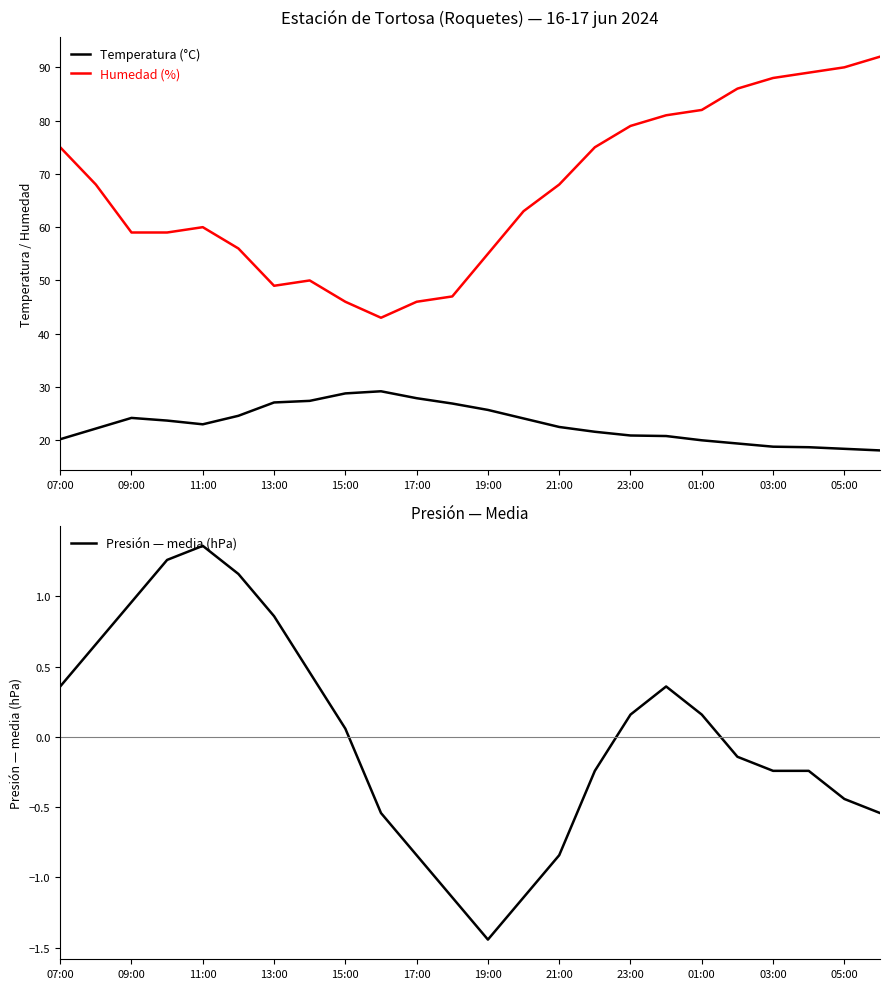

True or false: Humedad (%) has a value of 91.7 at 21:00.

False